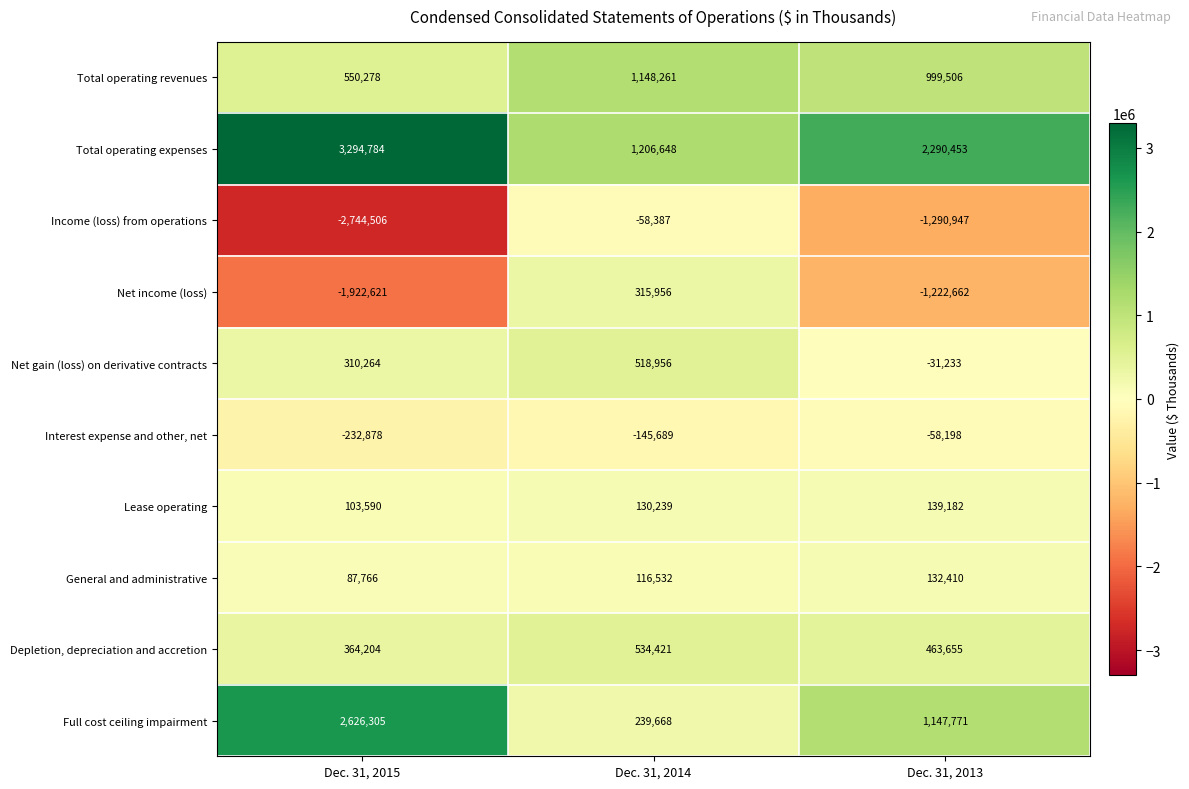

At which category does the chart reach its minimum across all series?

Dec. 31, 2015